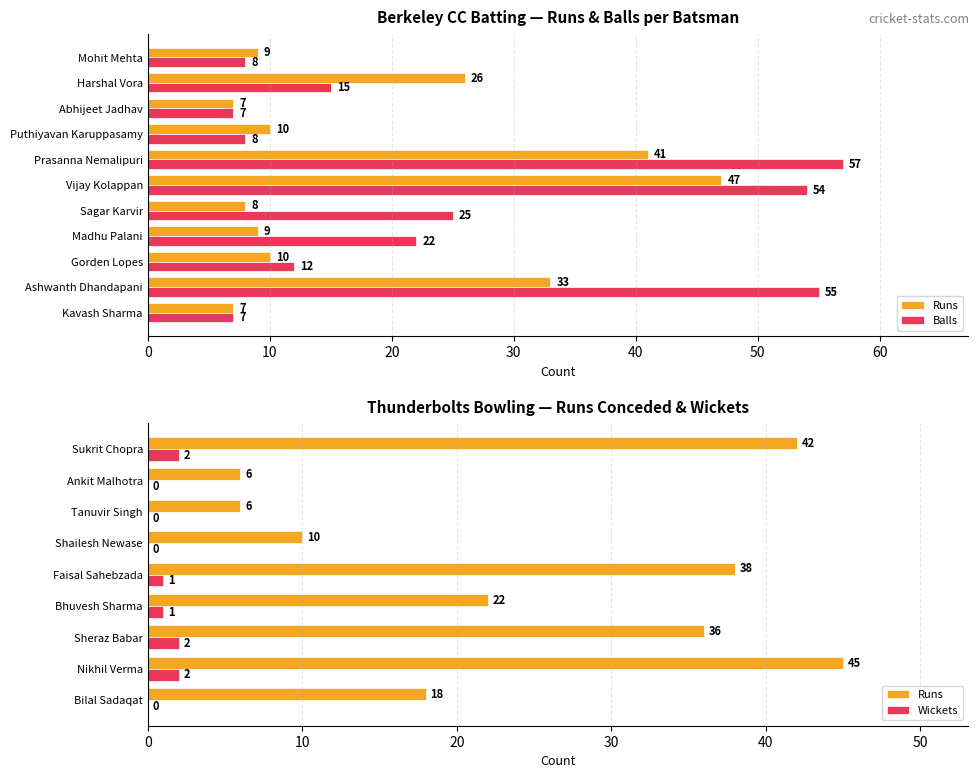

What is the difference between the Runs values at Mohit Mehta and Prasanna Nemalipuri?

32